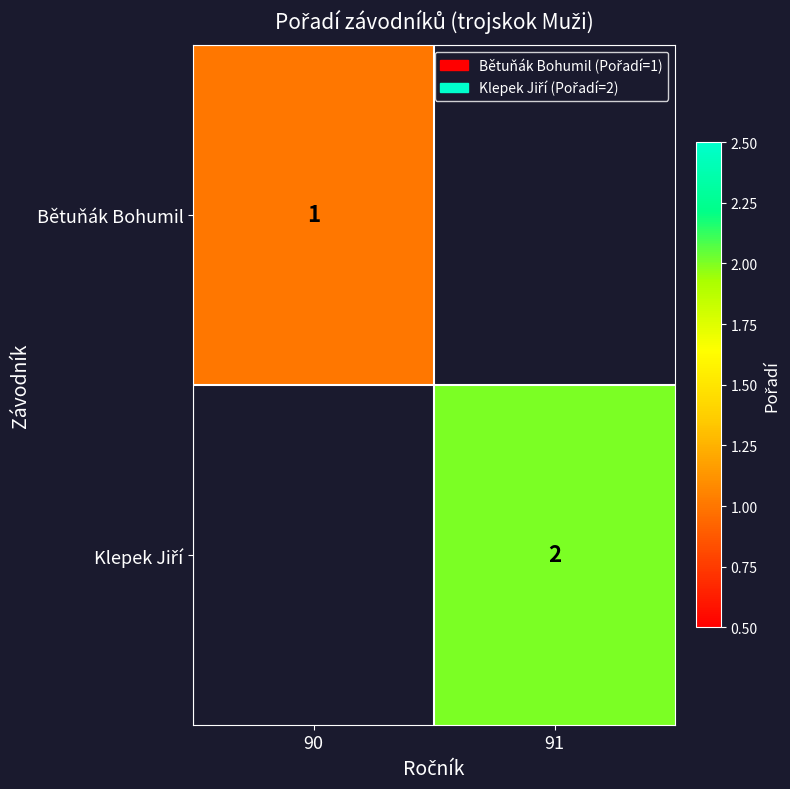

The value of Bětuňák Bohumil at 90 is 2. True or false?

False